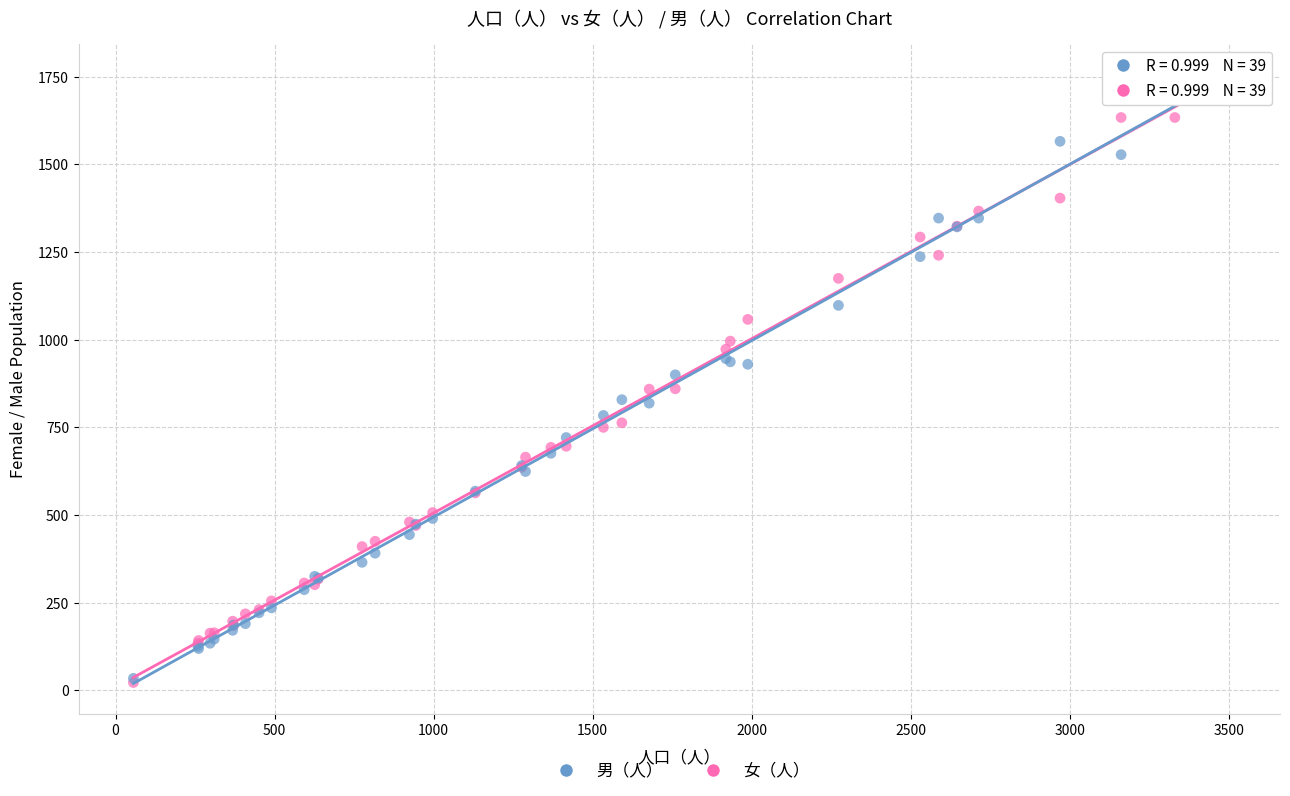

Which series has the largest Y range (max minus min)?

女（人）